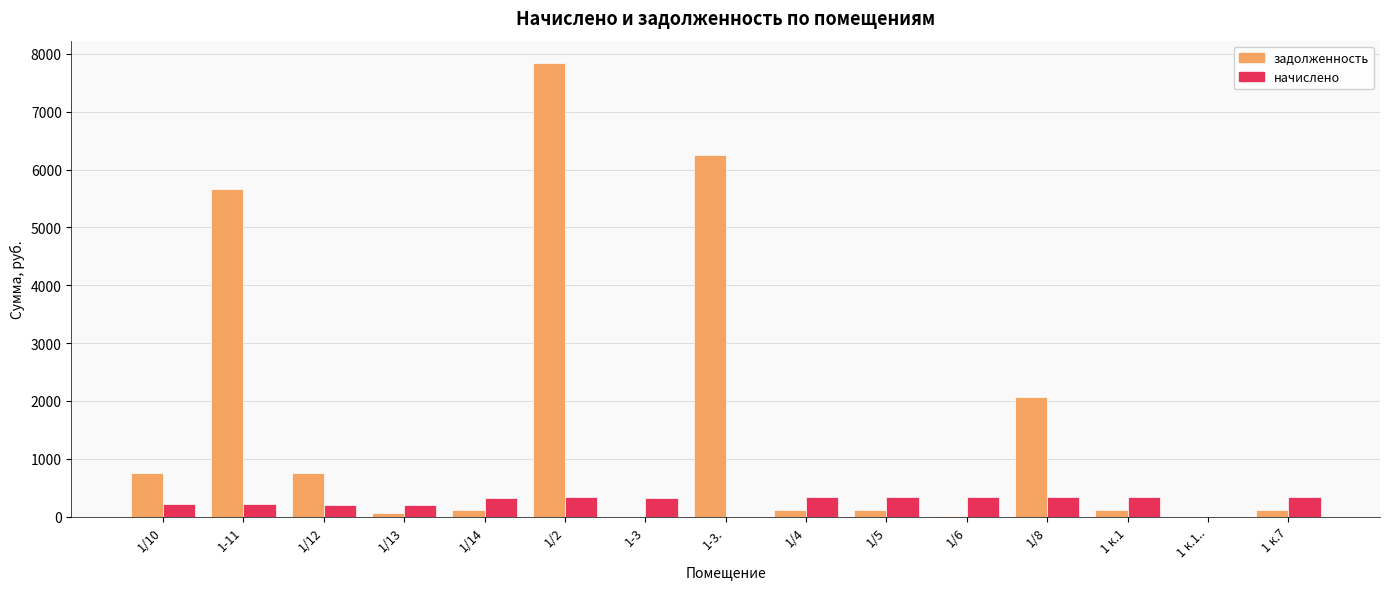

Count the number of data series in this chart.

2